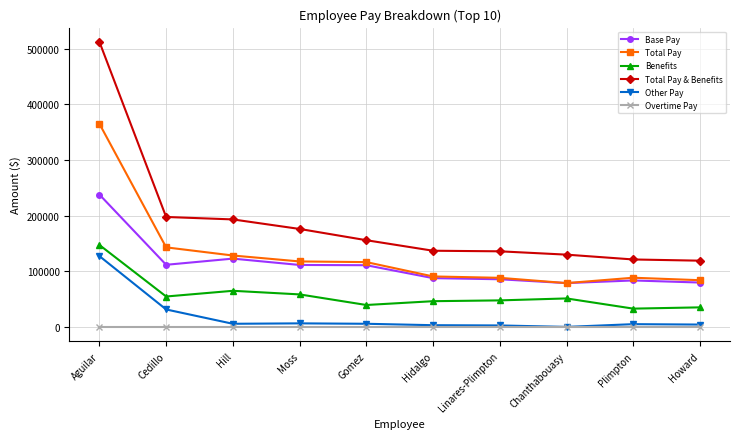

Which series changed the most between Aguilar and Hidalgo?

Total Pay & Benefits